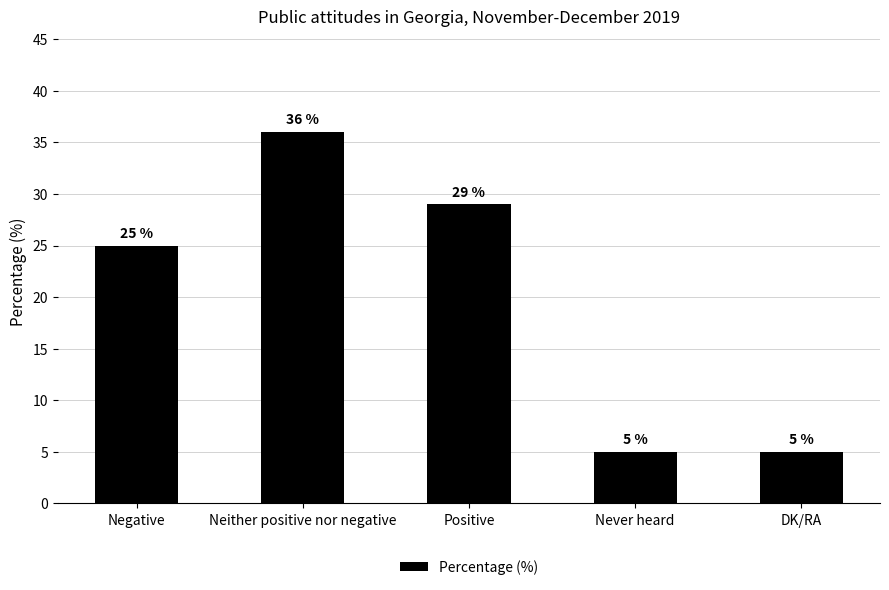

What is the sum of all values?

100